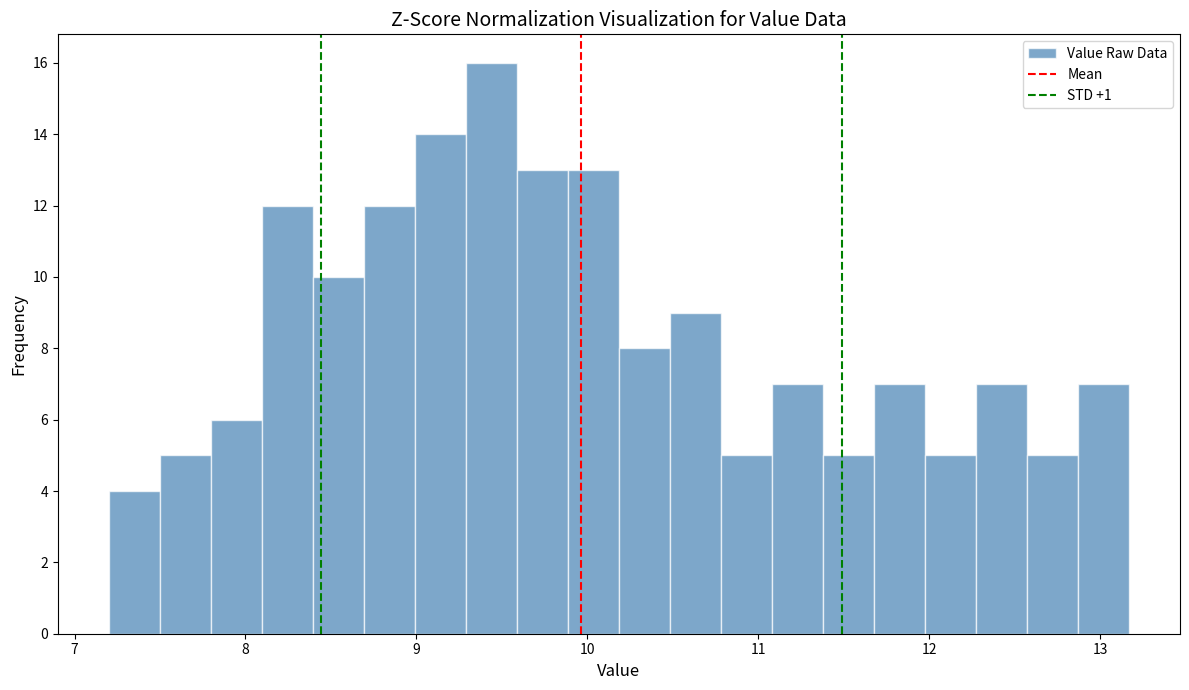

Read against the x-axis, roughly where is the centre of the tallest bar?

9.4